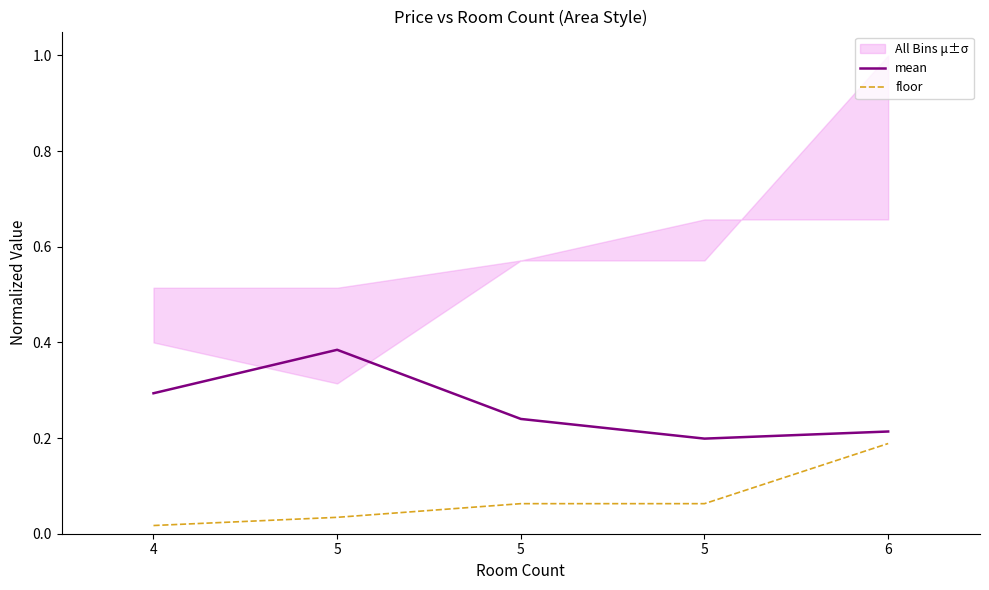

Is the value of floor at 4 greater than the value of mean at 4?

No